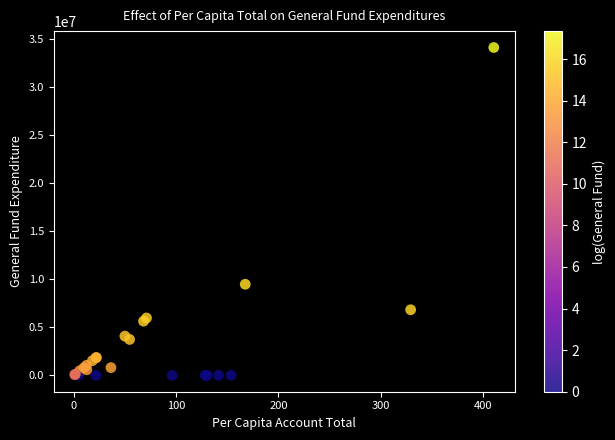

What Y value in the scatter plot is closest to 17073429?

9484260